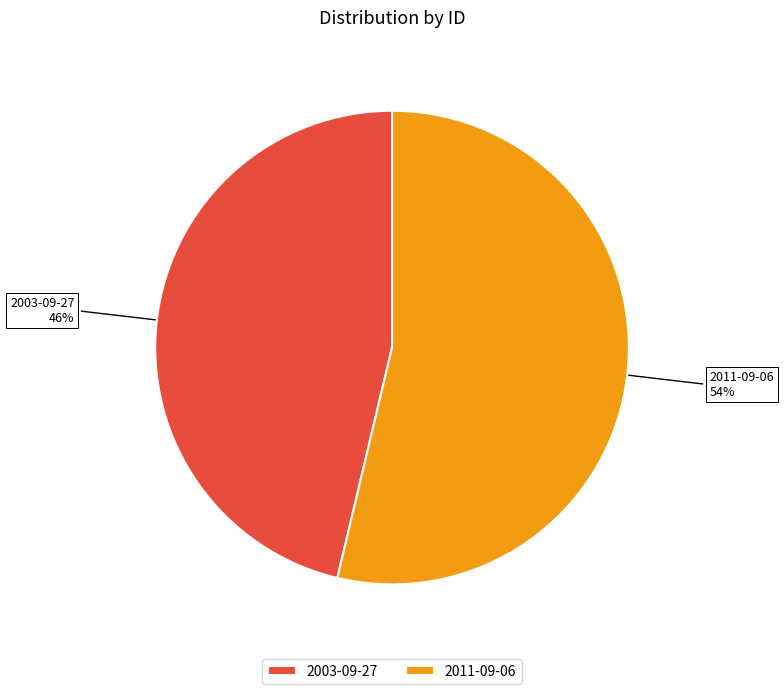

To the nearest percent, what portion does 2003-09-27 represent?

46%